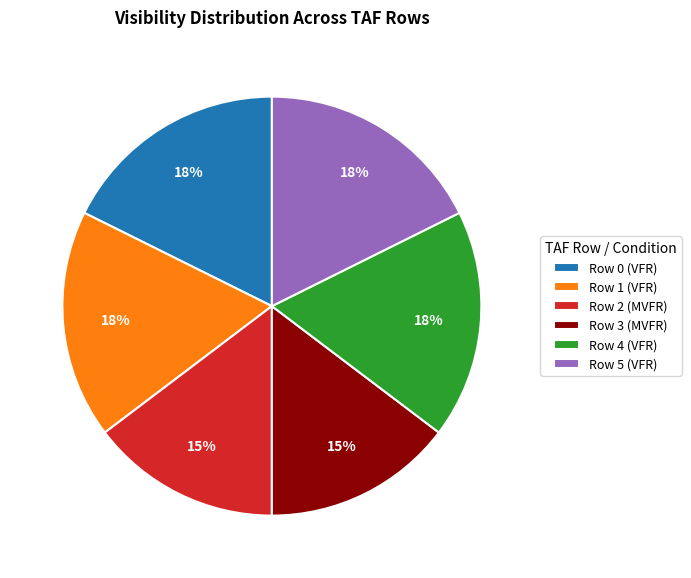

The Row 2 (MVFR) slice represents 29% of the pie. True or false?

False